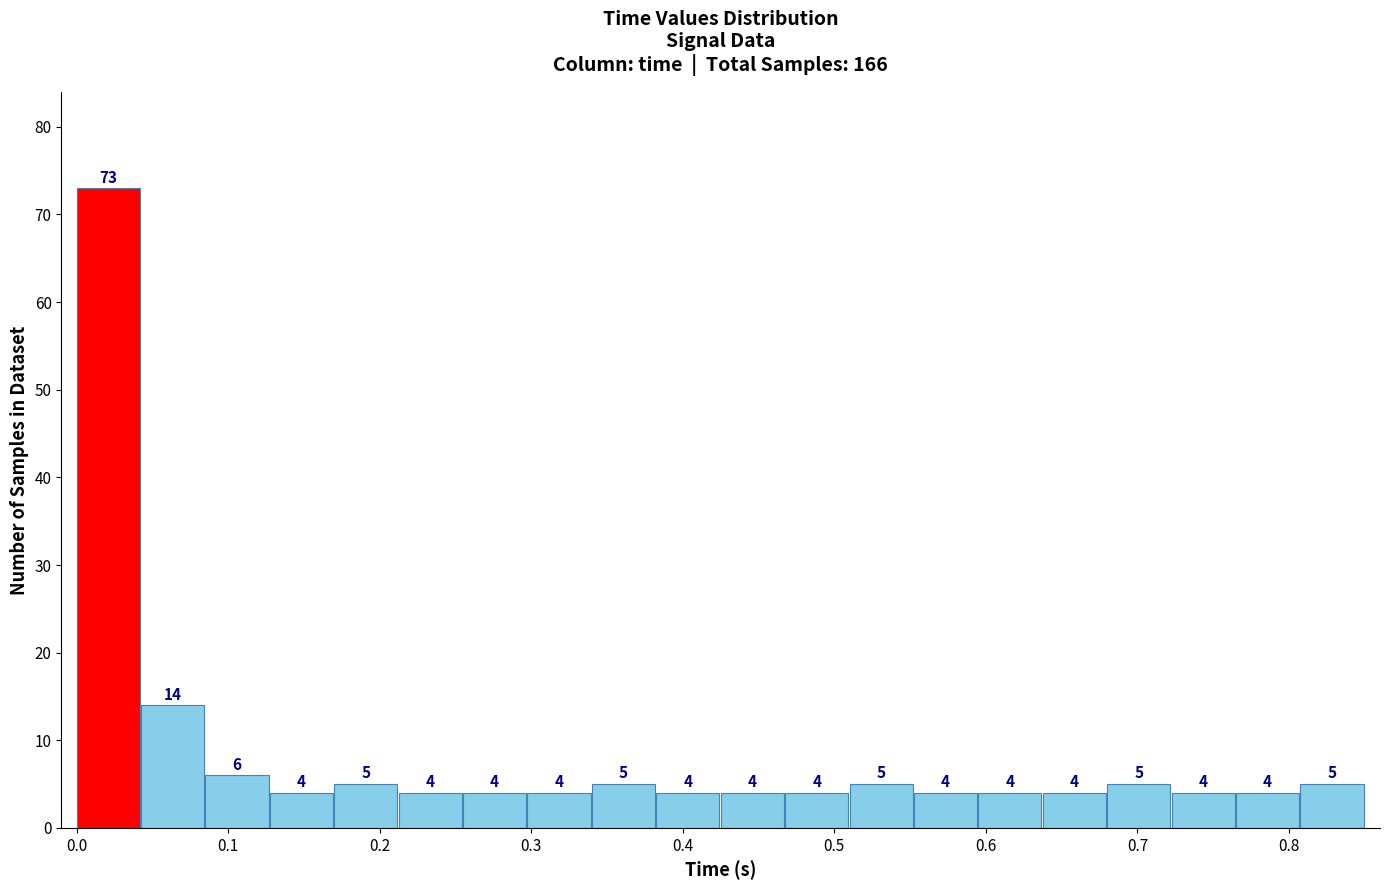

How tall is the bar that spans 0.13 to 0.17 on the x-axis? The bar edges are not printed on the chart, so give them approximately, as read against the axis.

4